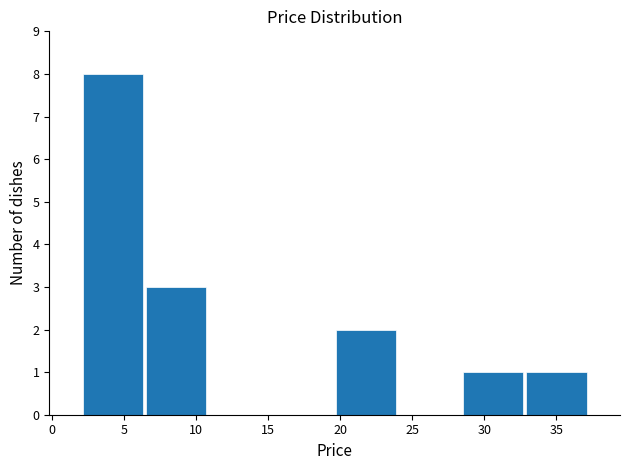

Which range on the x-axis has the tallest bar?

2.0 to 6.5